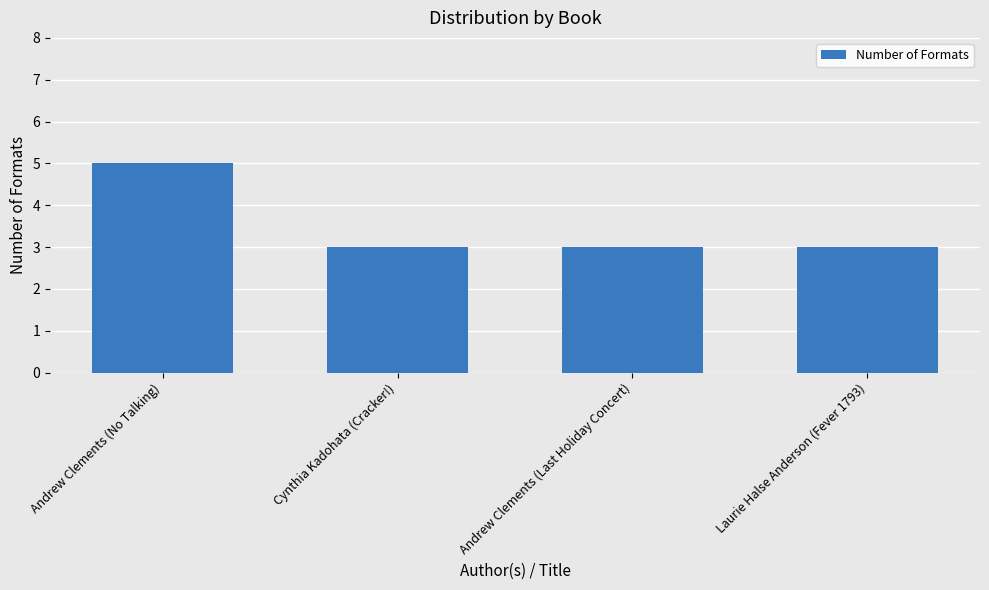

What is the smallest value displayed?

3